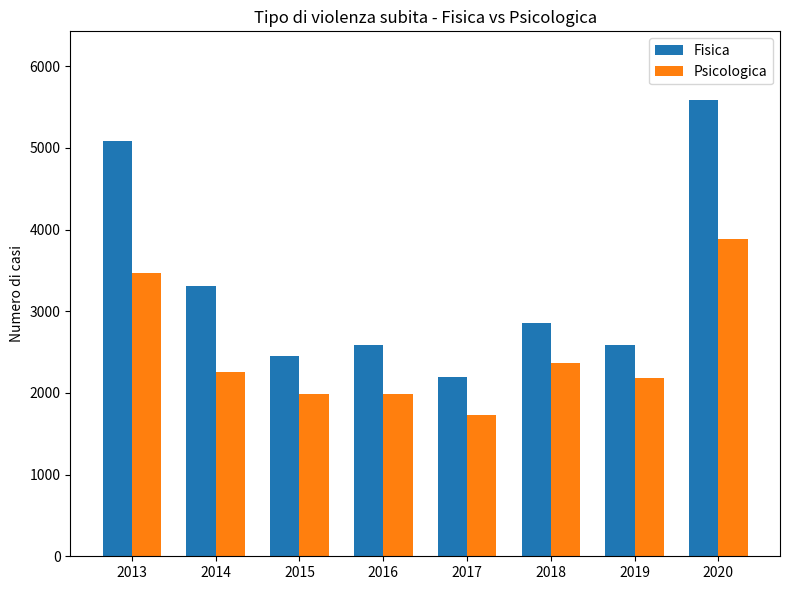

List the series in order of their overall mean, highest first.

Fisica, Psicologica